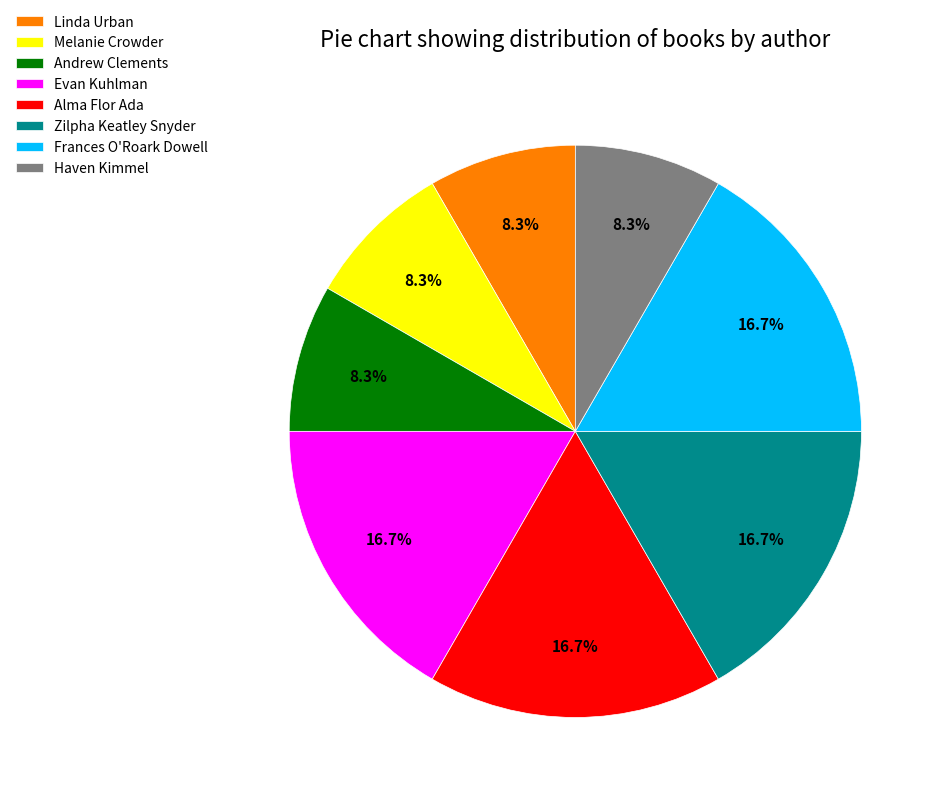

Does any single category account for the majority?

No